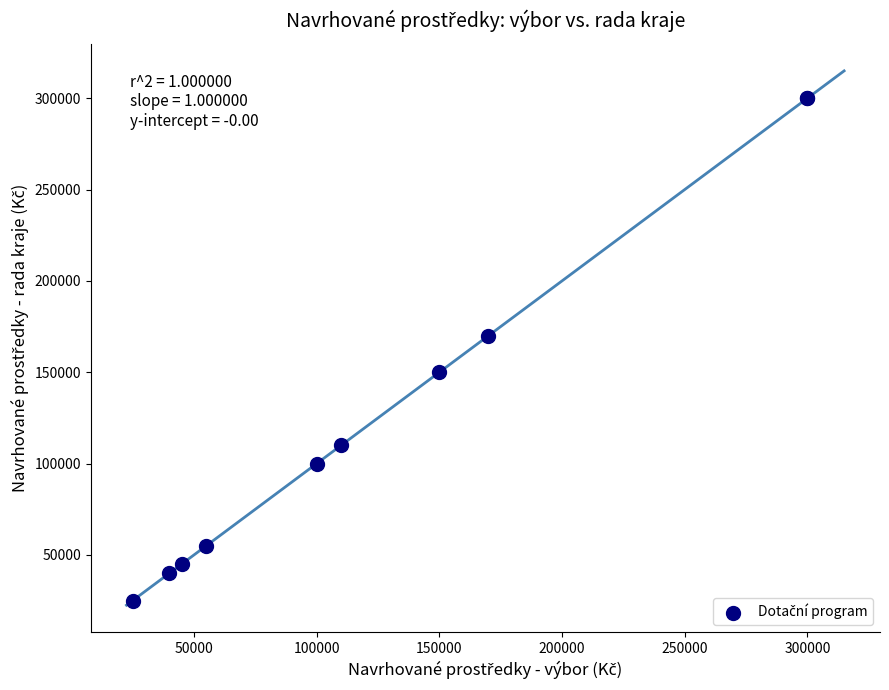

What Y value in the scatter plot is closest to 162500?

170000